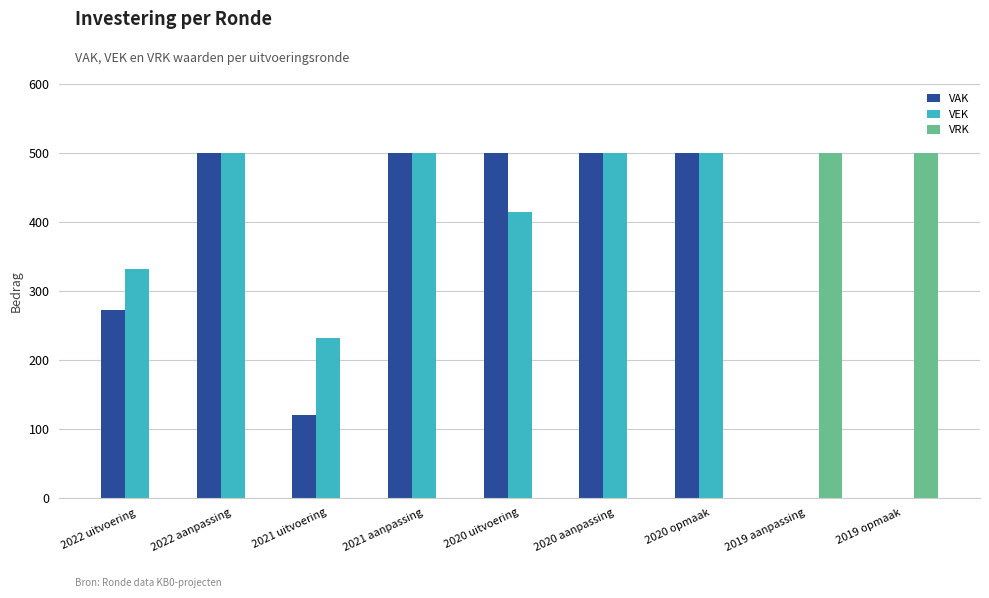

Are the bars horizontal?

No